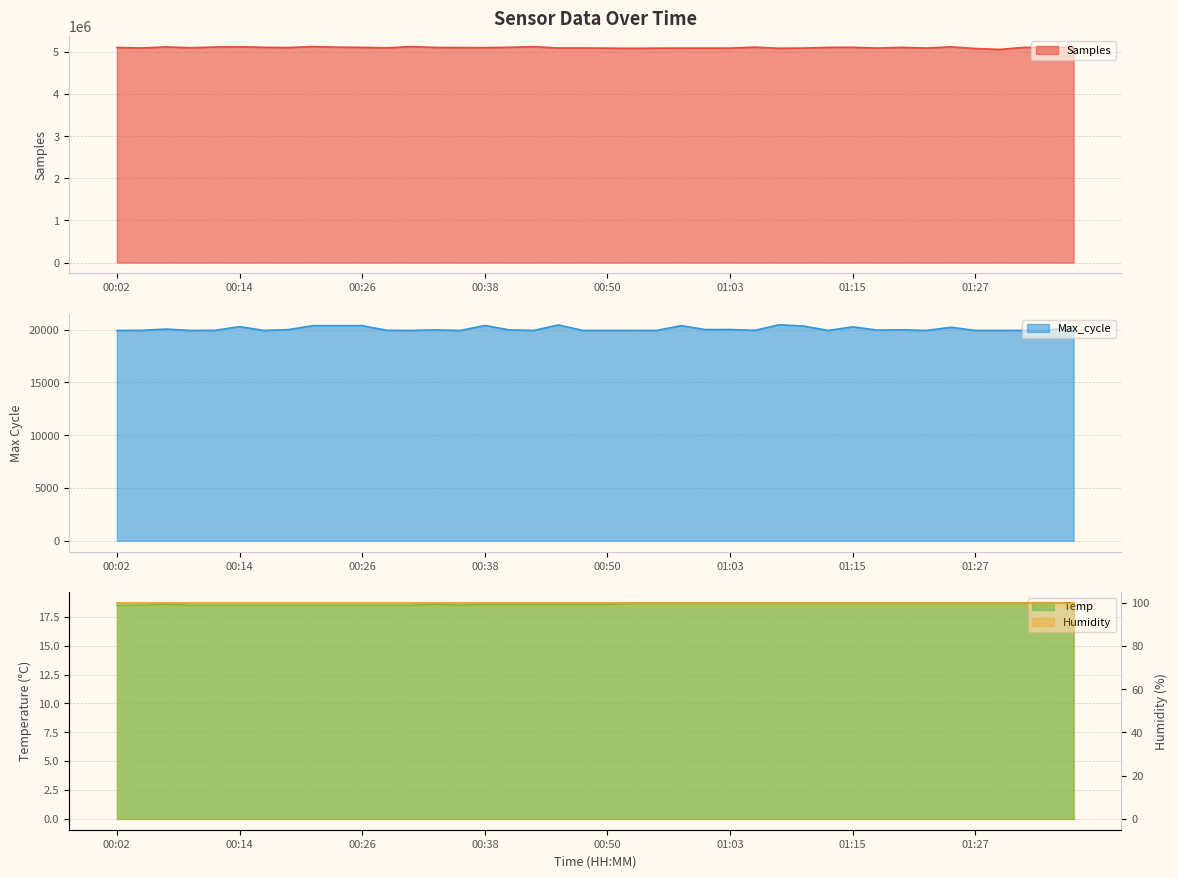

What is the sum of the Temp values at 00:09 and 00:16?

37.0